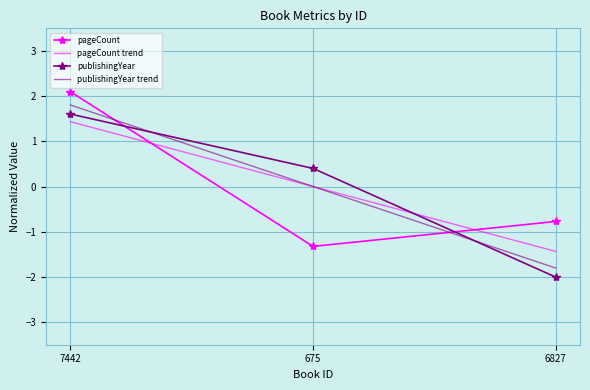

The publishingYear trend series shows -1.8 at 6827. True or false?

True